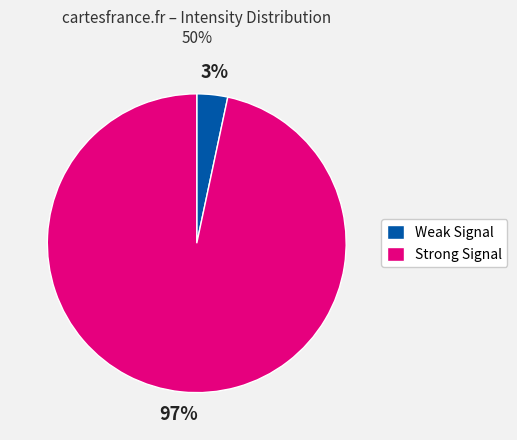

How many slices are in this pie chart?

2